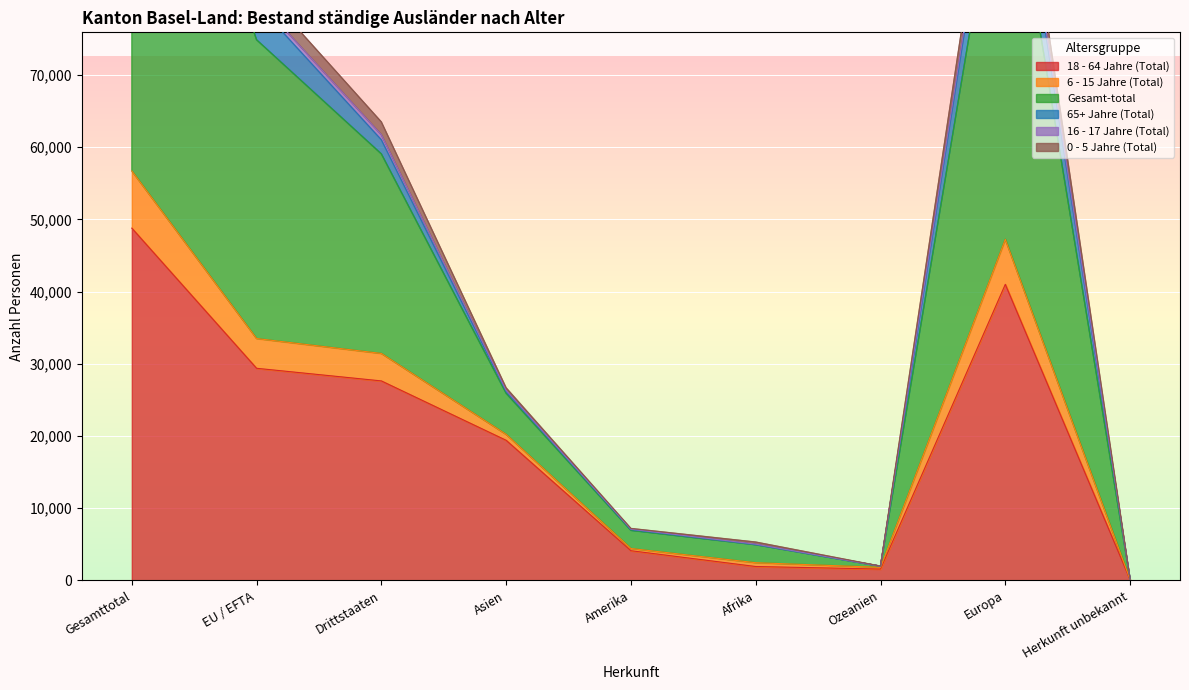

Which category has the lowest value in the 16 - 17 Jahre (Total) series?

Herkunft unbekannt